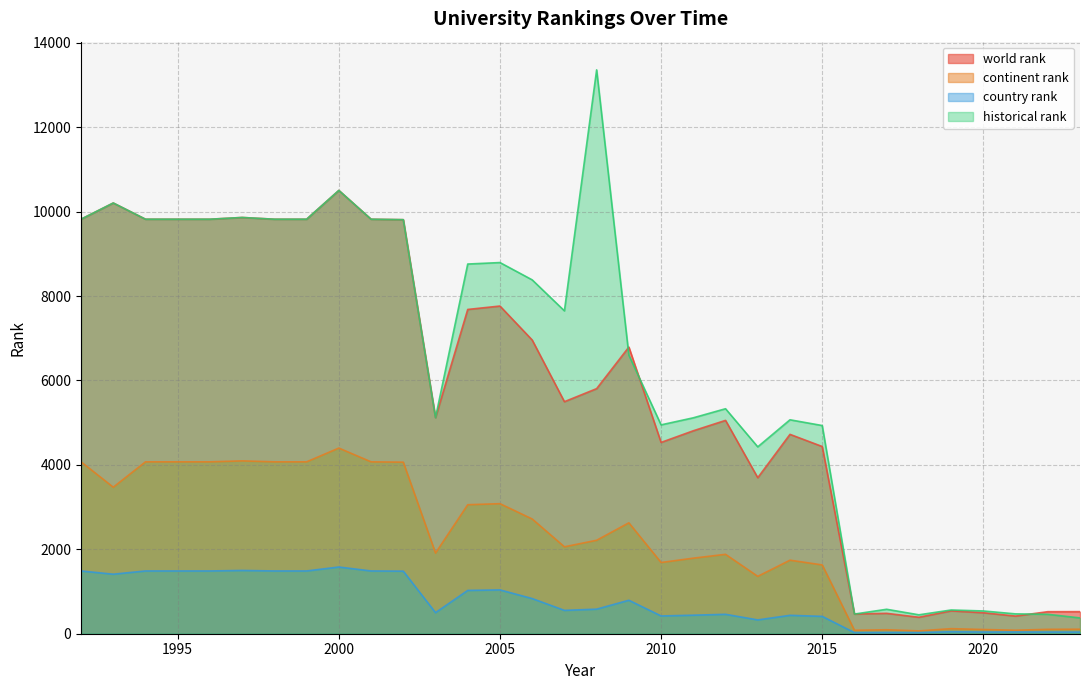

What is the value of the continent rank point at the 32nd from the left?

107